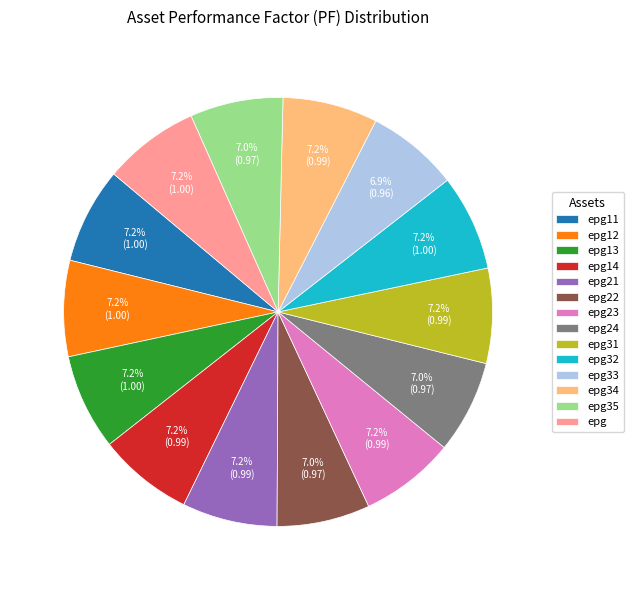

Is the sum of epg and epg12 greater than half?

No